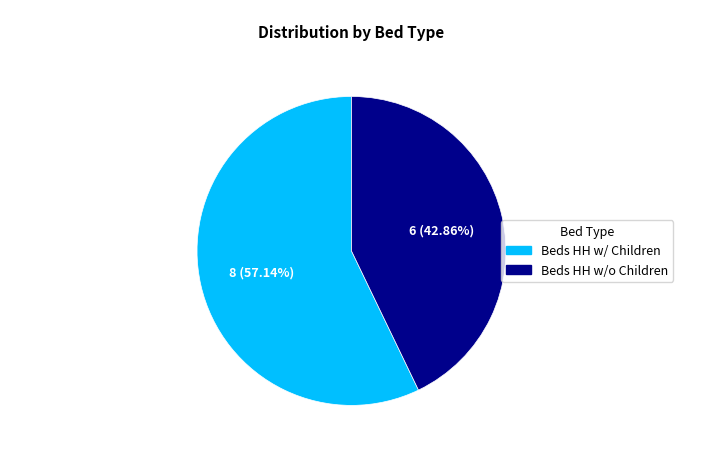

True or false: Beds HH w/o Children accounts for 31% of the total.

False